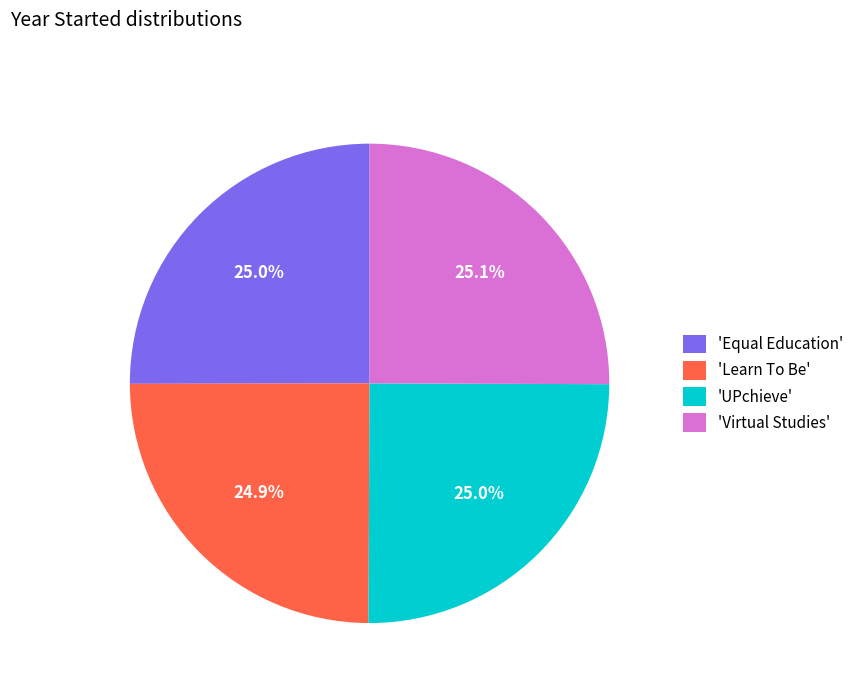

Is there any slice that represents more than half of the pie?

No